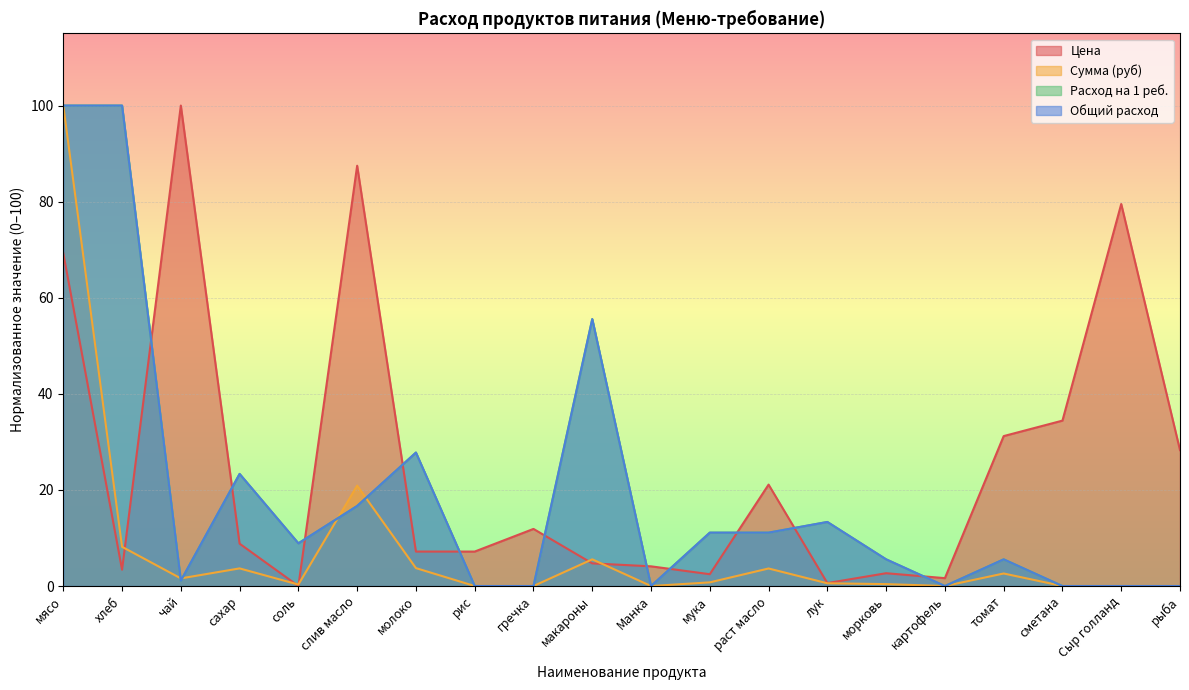

What is the sum of all Общий расход values?

380.0